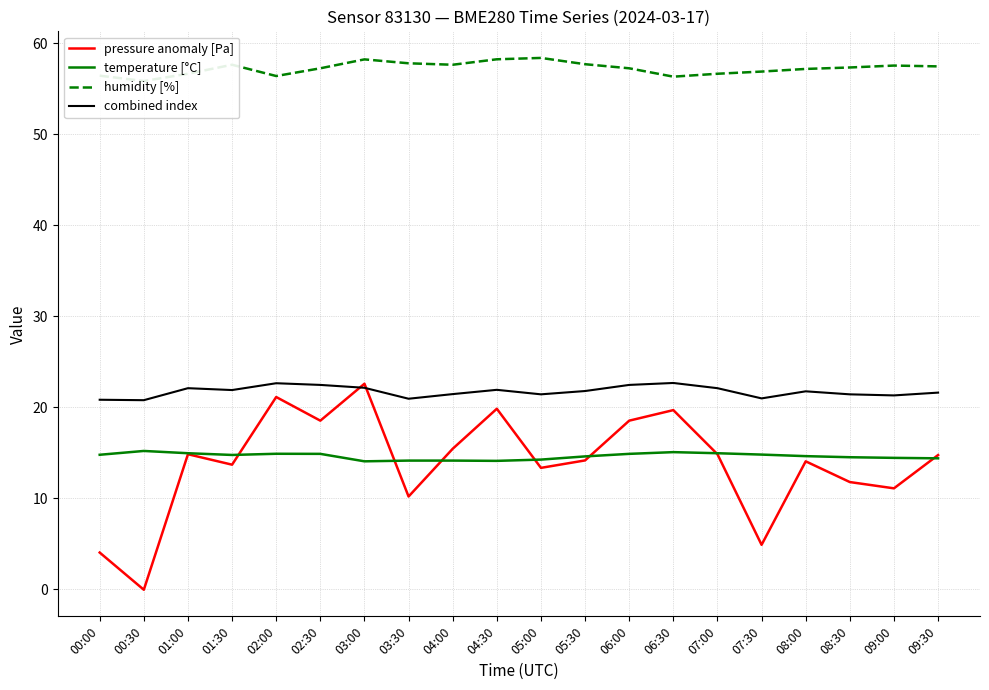

Between 01:00 and 00:00, which is larger?

01:00